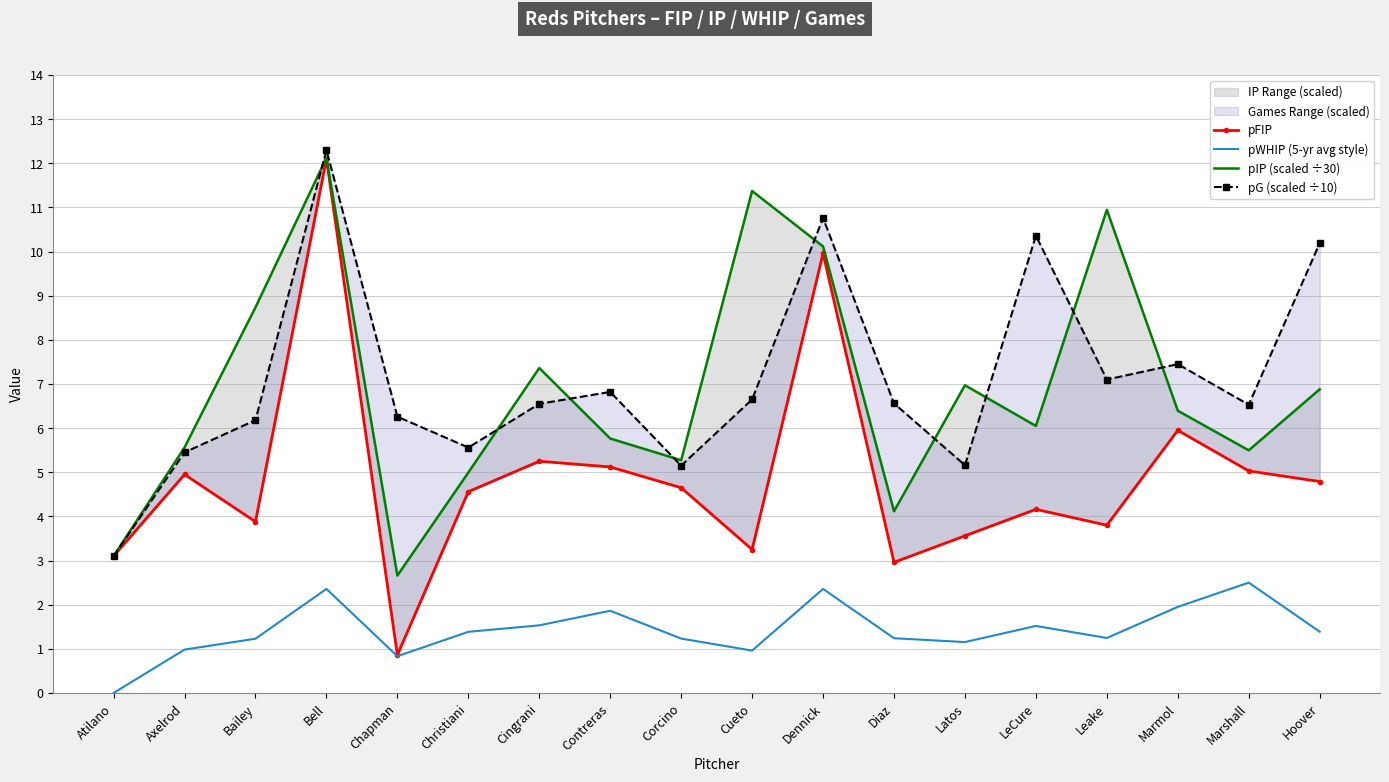

Which series changed the most between Bailey and LeCure?

pG (scaled ÷10)